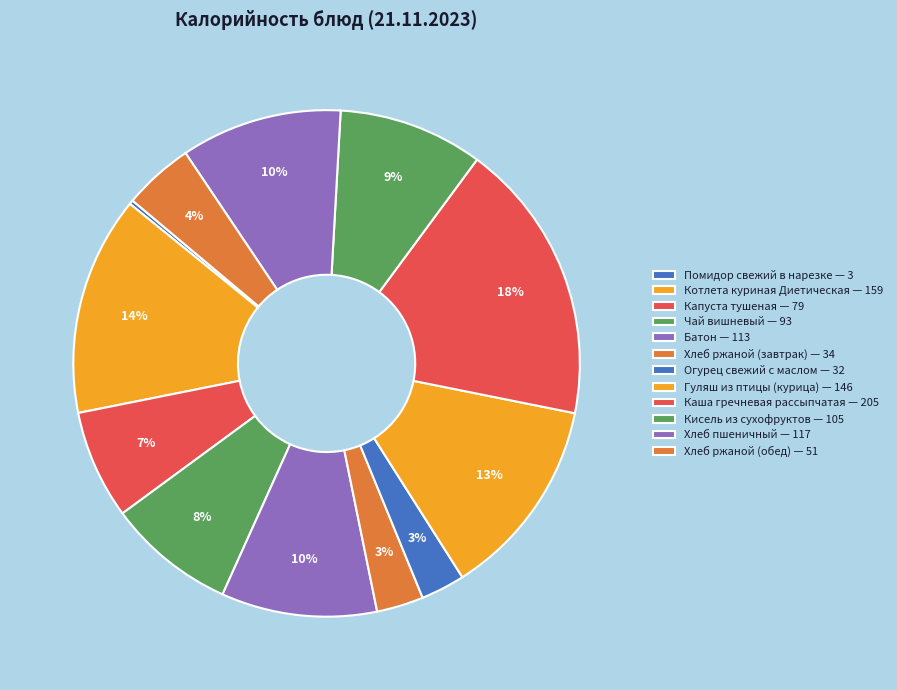

How many slices are in this pie chart?

12